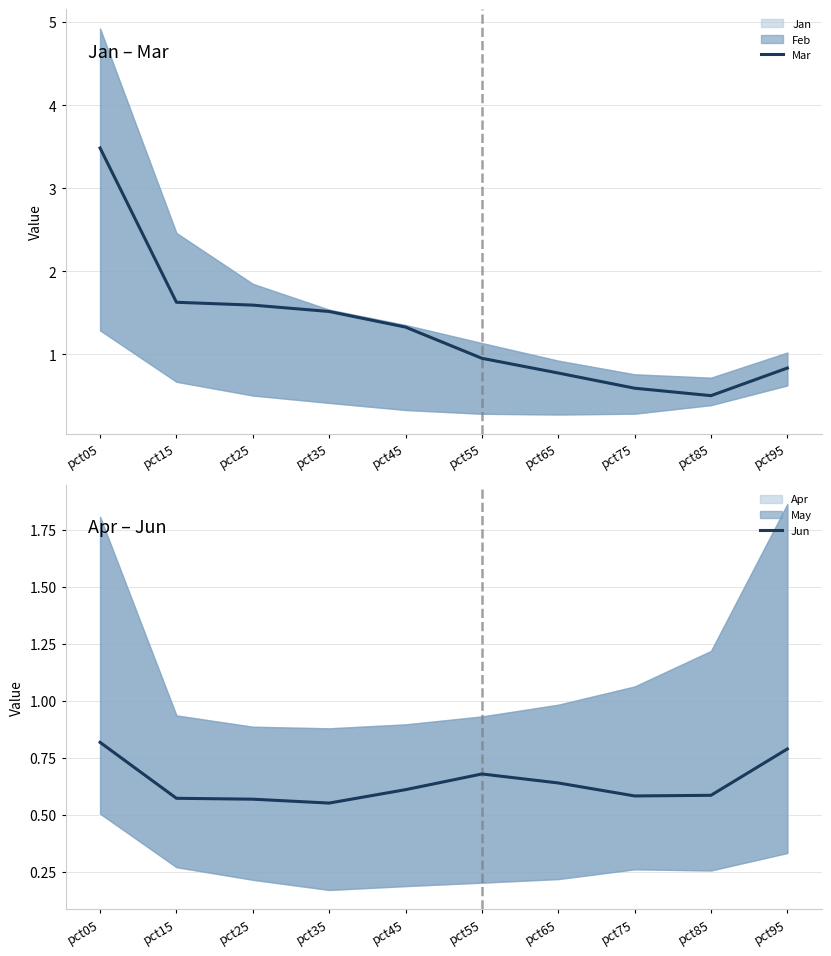

Rank the categories by value from lowest to highest.

pct35, pct25, pct15, pct75, pct85, pct45, pct65, pct55, pct95, pct05